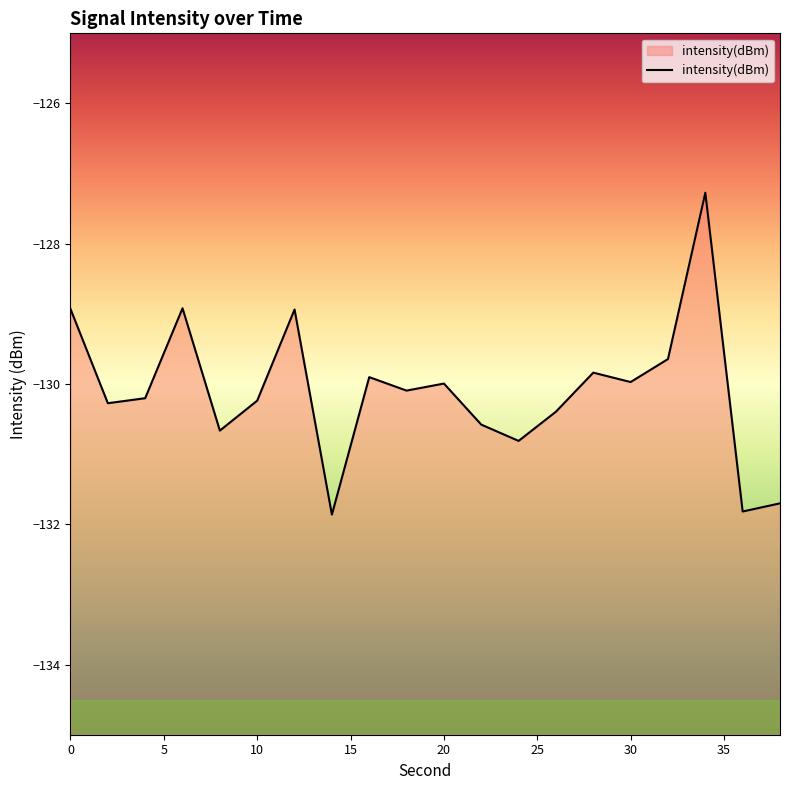

The value at 10 is -27.7. True or false?

False